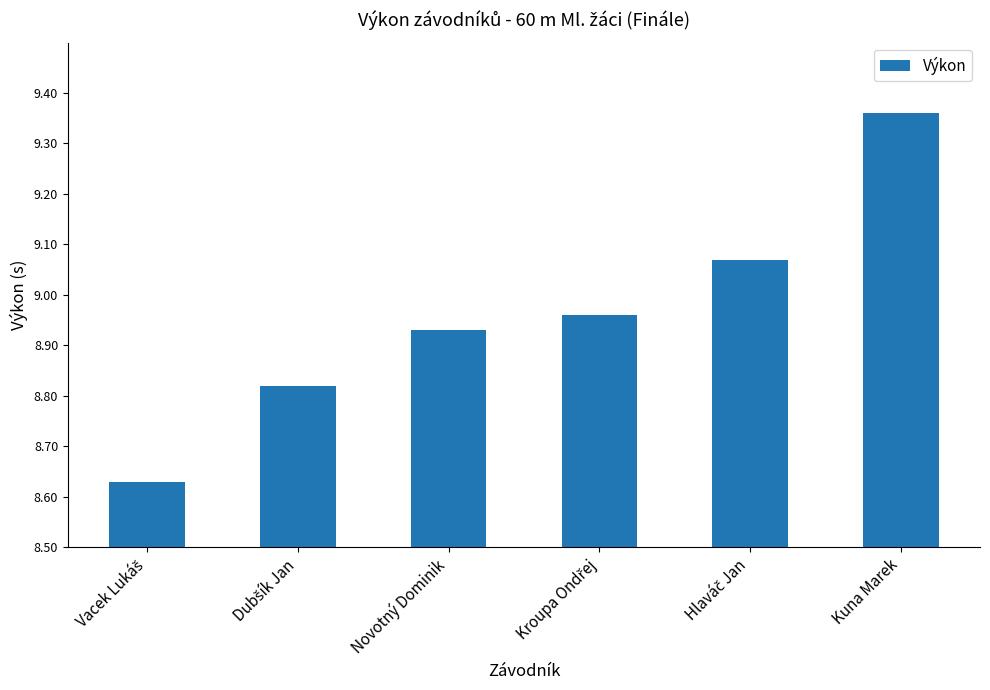

What position from the right is Novotný Dominik?

4